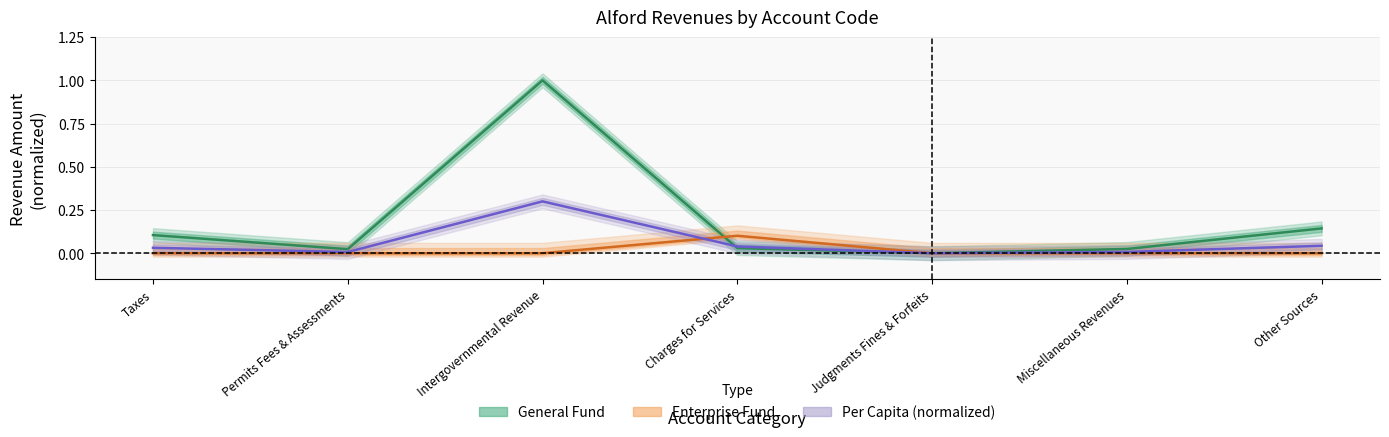

True or false: Enterprise Fund has more than 2 interior local peaks.

False